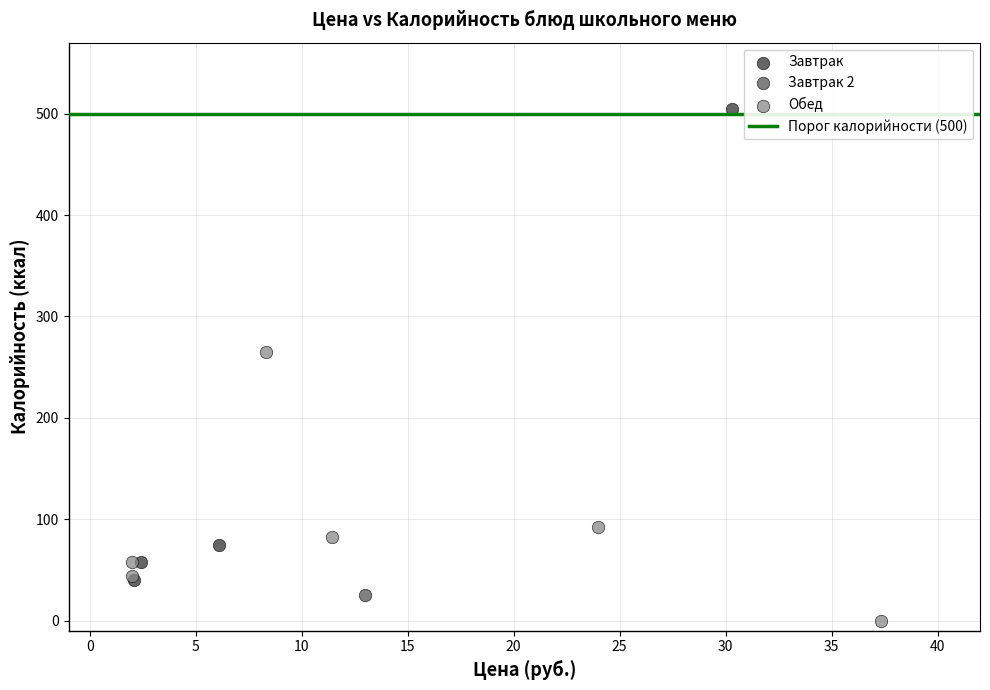

Which series contains the highest Y value?

Завтрак